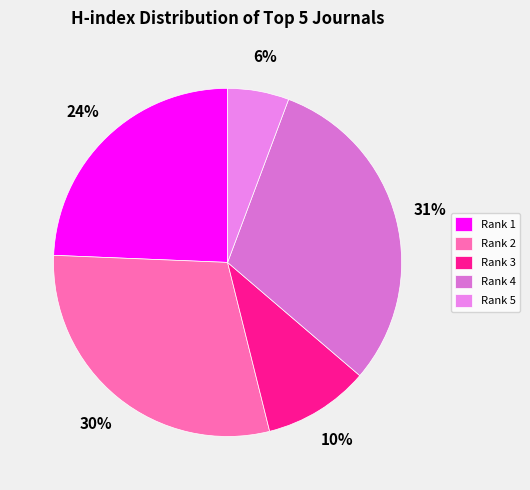

What is the largest slice in the pie chart?

Rank 4